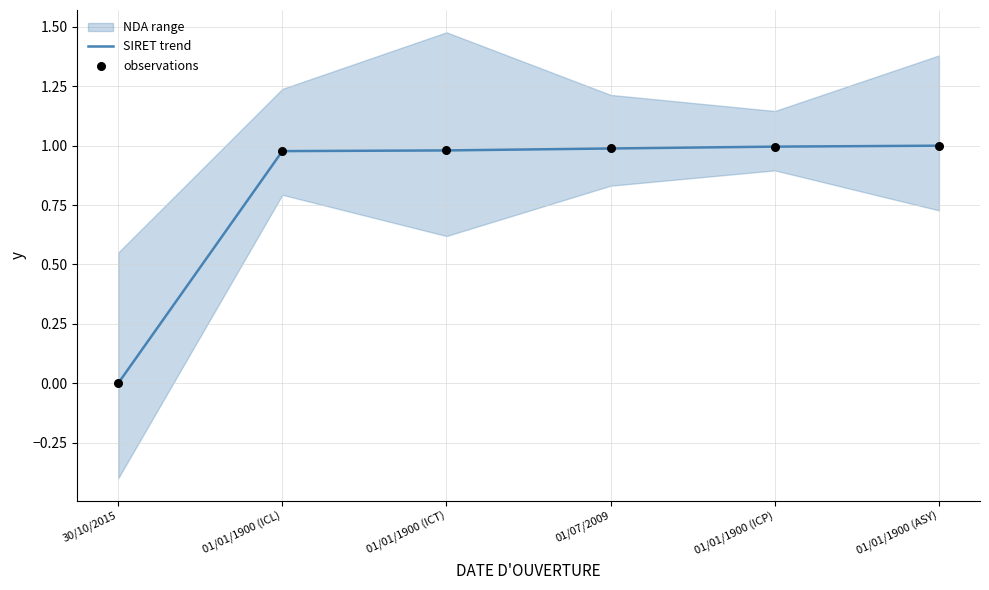

Which series contains the lowest Y value?

SIRET trend